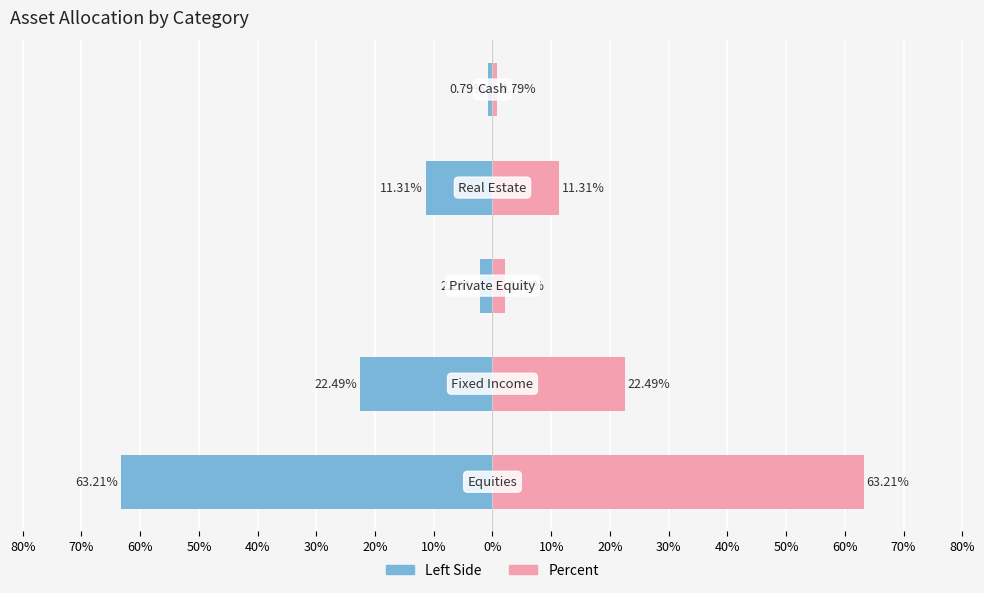

Reading right to left, transcribe all the data shown in this chart.

Left: -0.8	-11.3	-2.2	-22.5	-63.2
Percent: 0.8	11.3	2.2	22.5	63.2